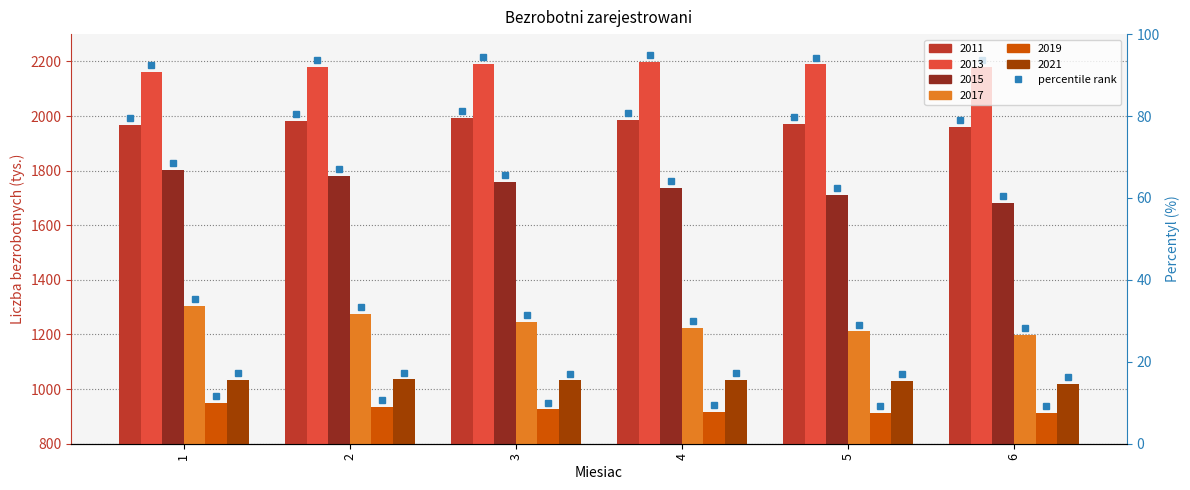

Does the chart contain stacked bars?

No